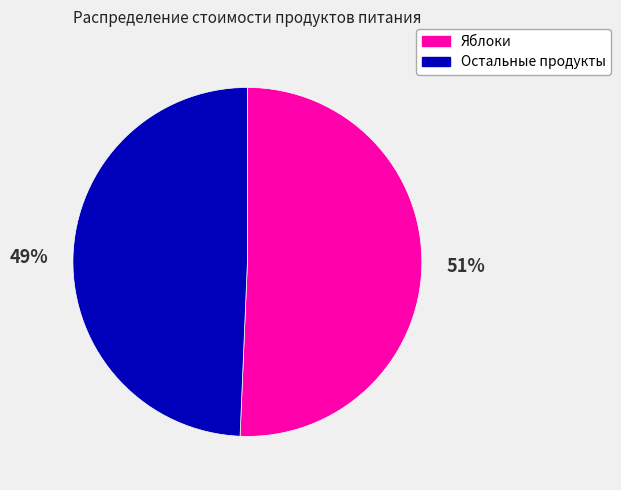

Is there a majority slice in this chart?

Yes